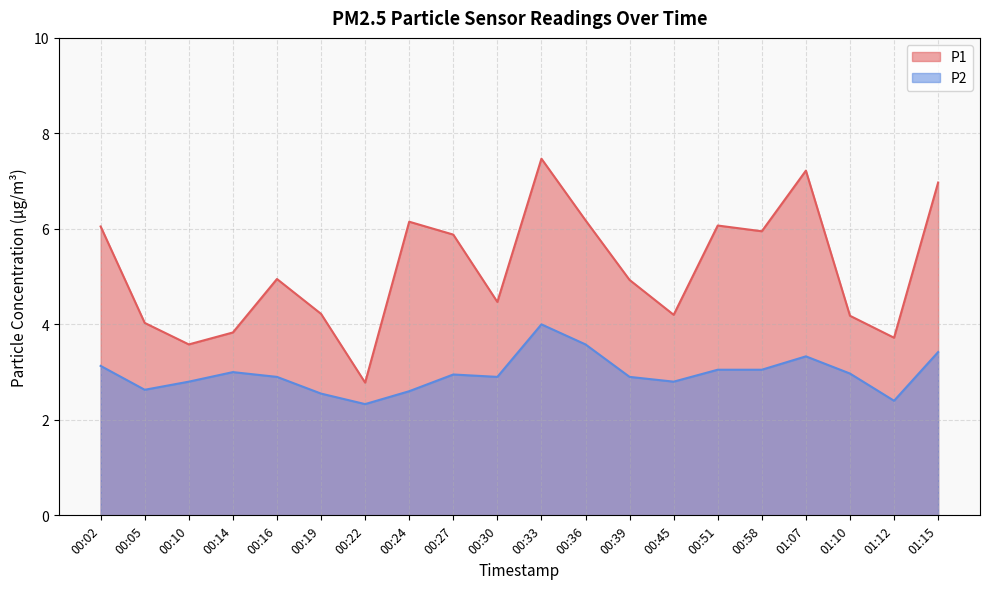

True or false: P1 and P2 cross at least once.

False